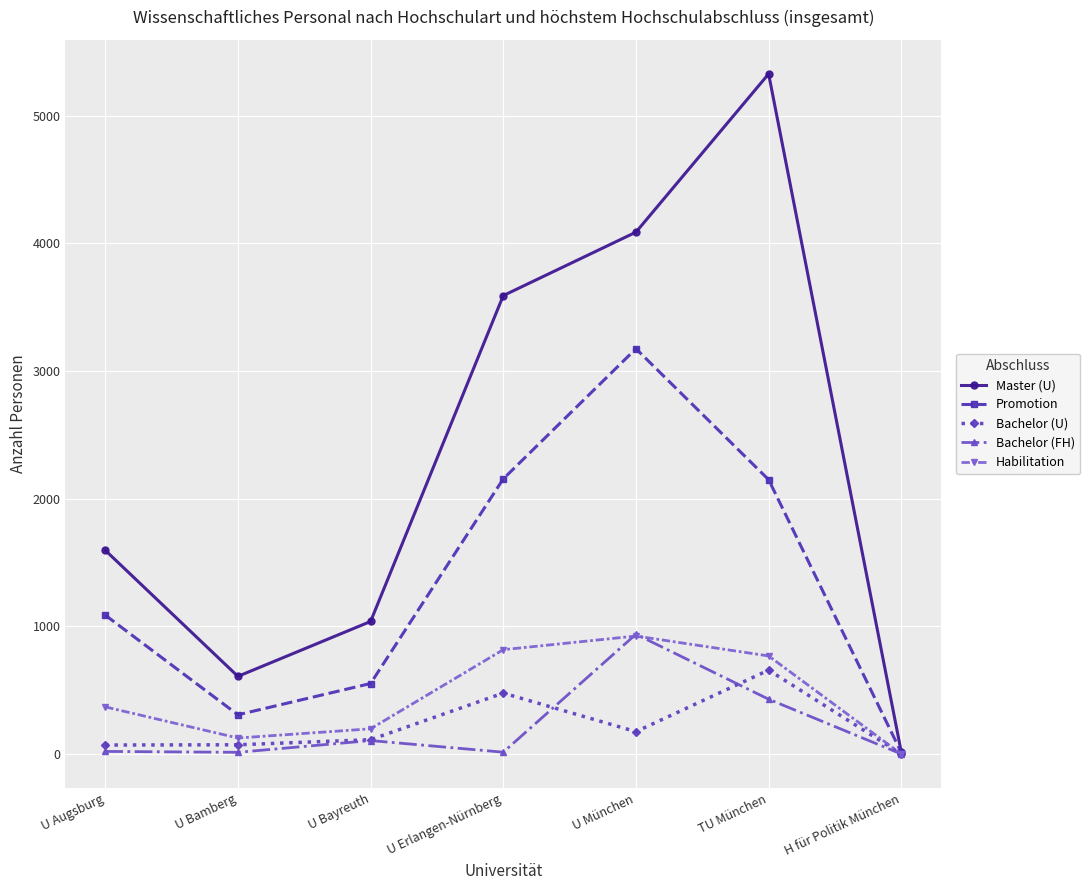

How many positive values does the Habilitation series have?

6